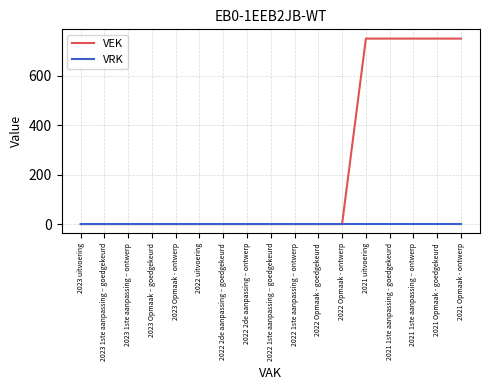

Which series has the widest spread of values?

VEK